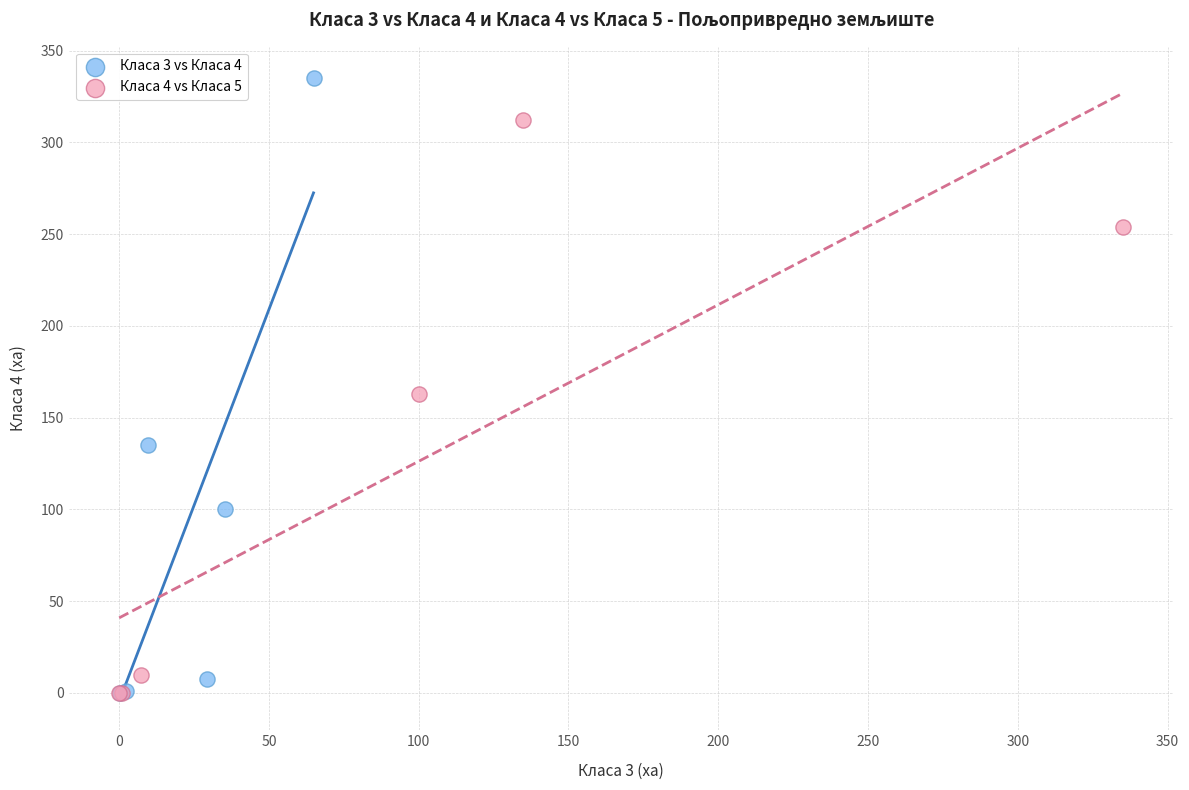

Which series reaches the maximum Y coordinate?

Класа 3 vs Класа 4